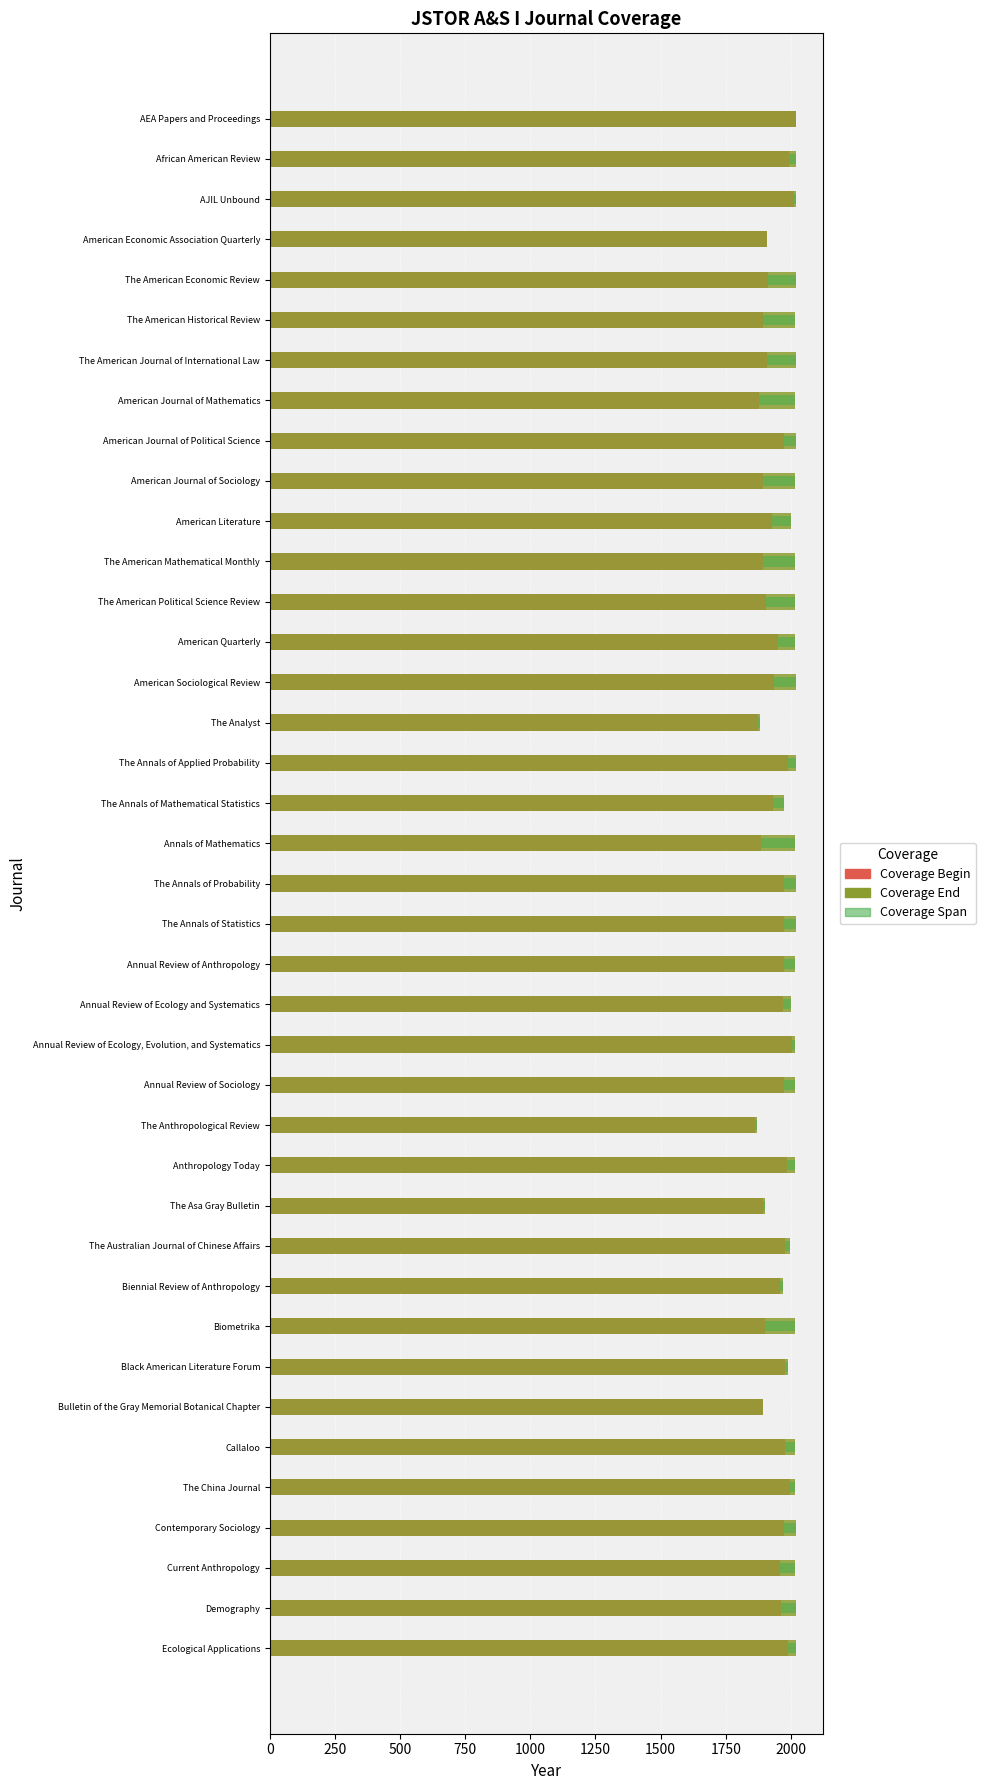

What is the total value across all series at American Journal of Political Science?

3994